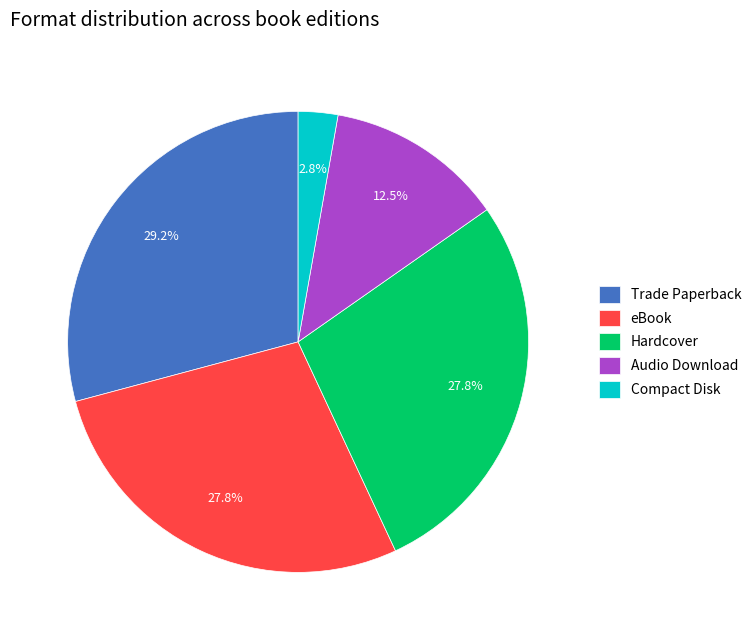

How many segments does this pie chart have?

5